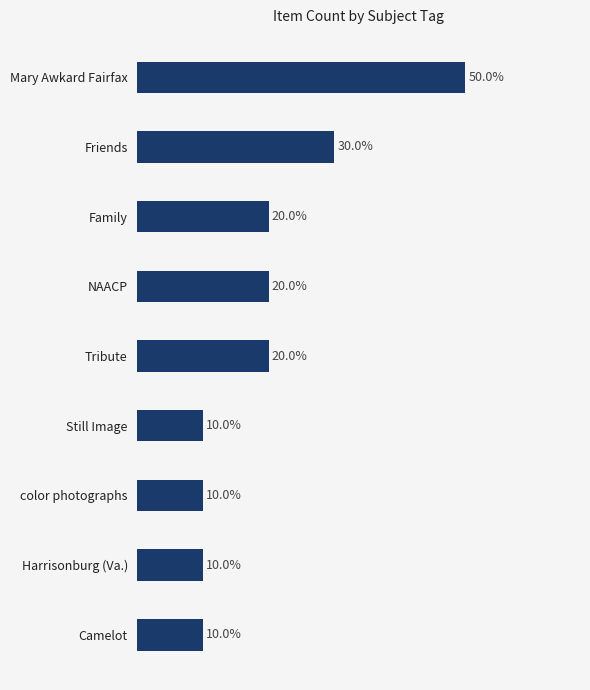

Are the bars horizontal?

Yes